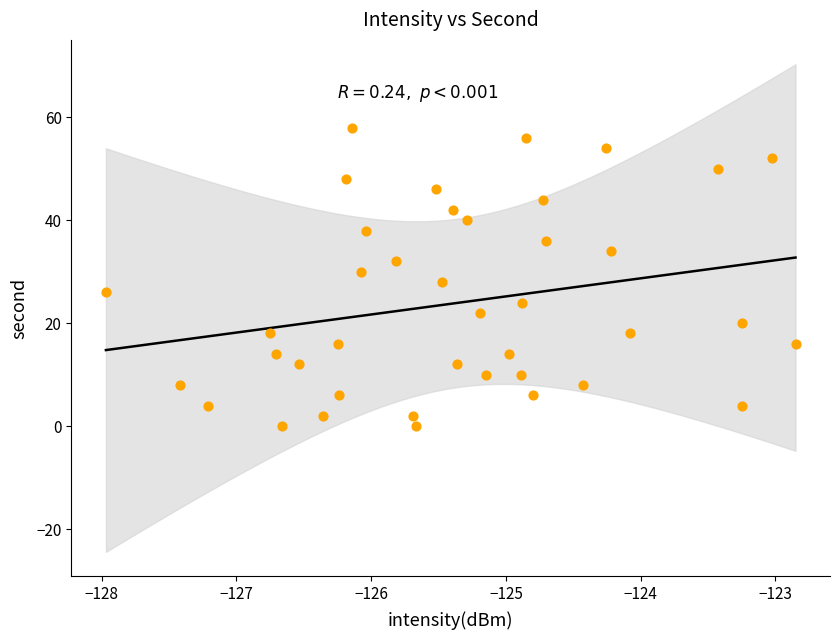

What is the range of Y values (max minus min)?

58